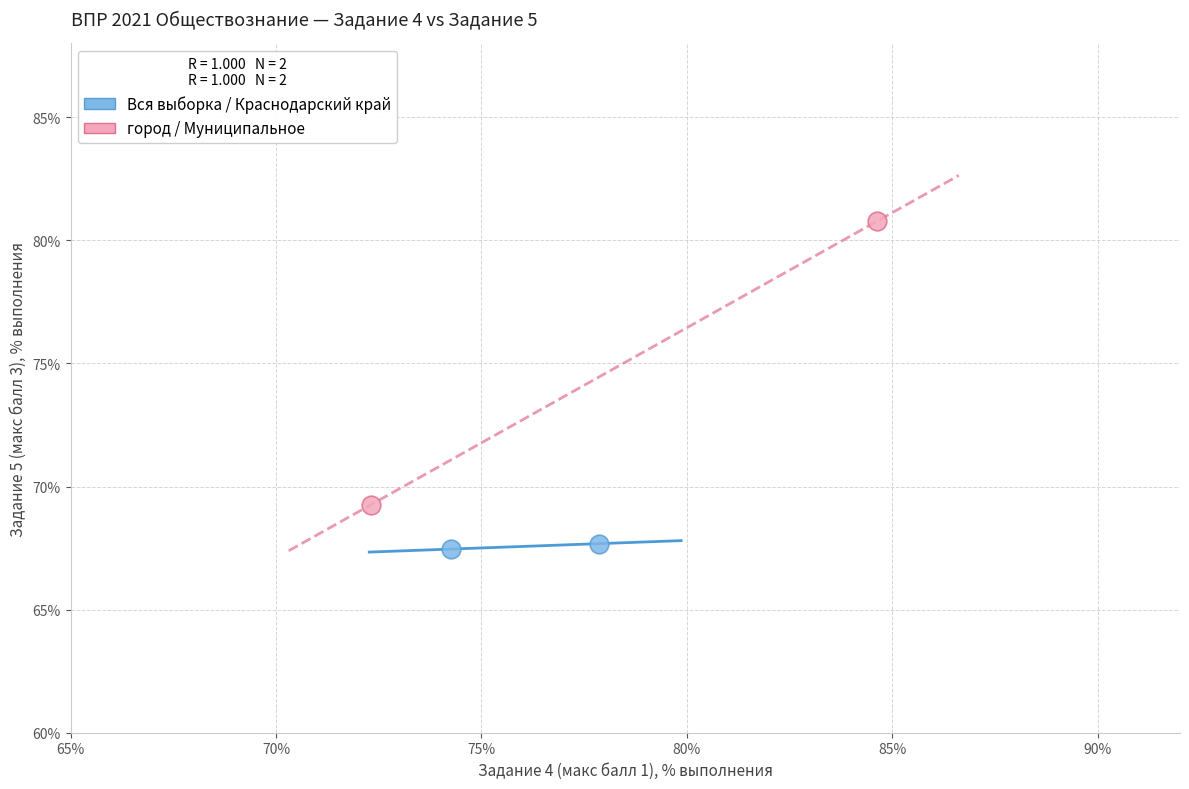

Which series has the largest Y range (max minus min)?

город / Муниципальное